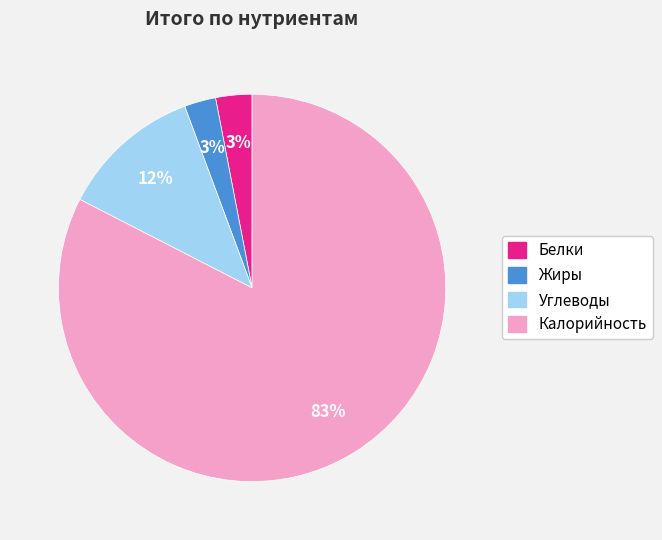

Is it true that Углеводы is 12% of the pie?

True